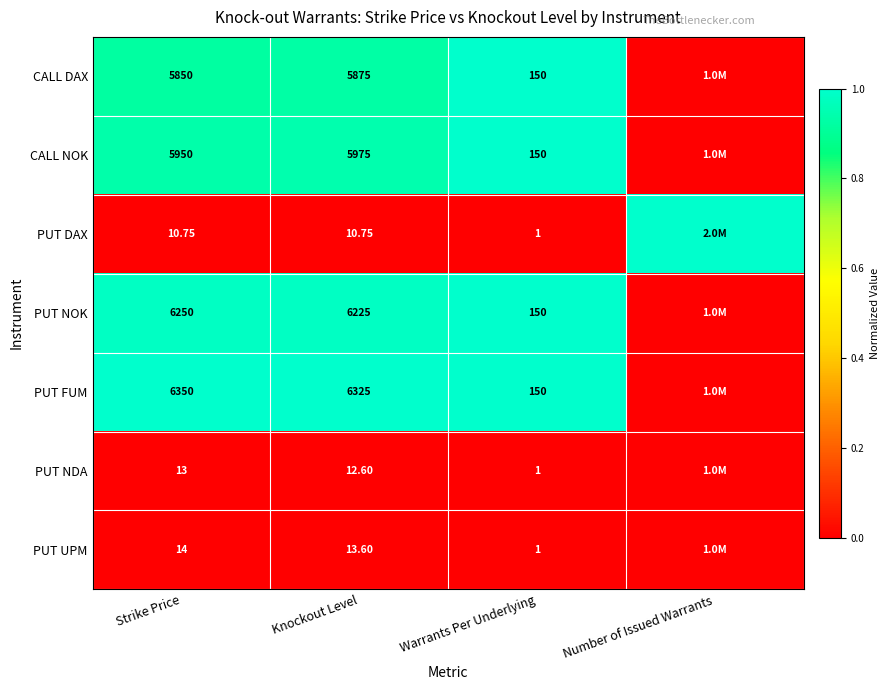

At which category does the chart reach its peak across all series?

Warrants Per Underlying